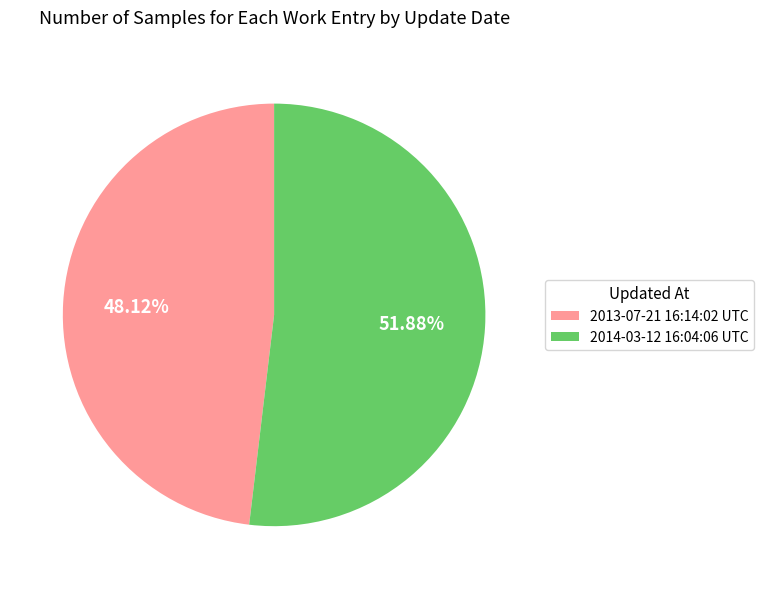

What is the largest slice in the pie chart?

2014-03-12 16:04:06 UTC